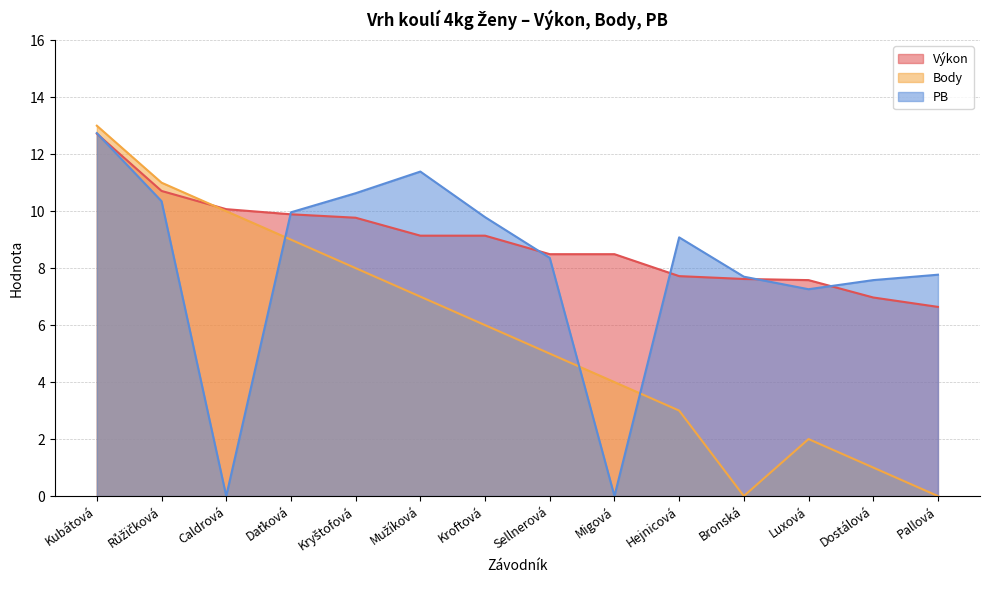

Does the chart display data point markers on the line(s)?

No